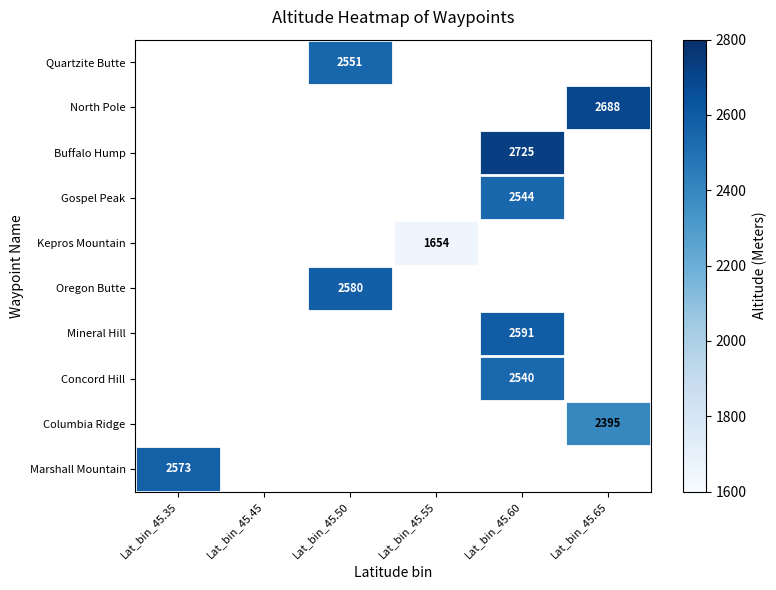

The Kepros Mountain series shows 1056 at Lat_bin_45.55. True or false?

False